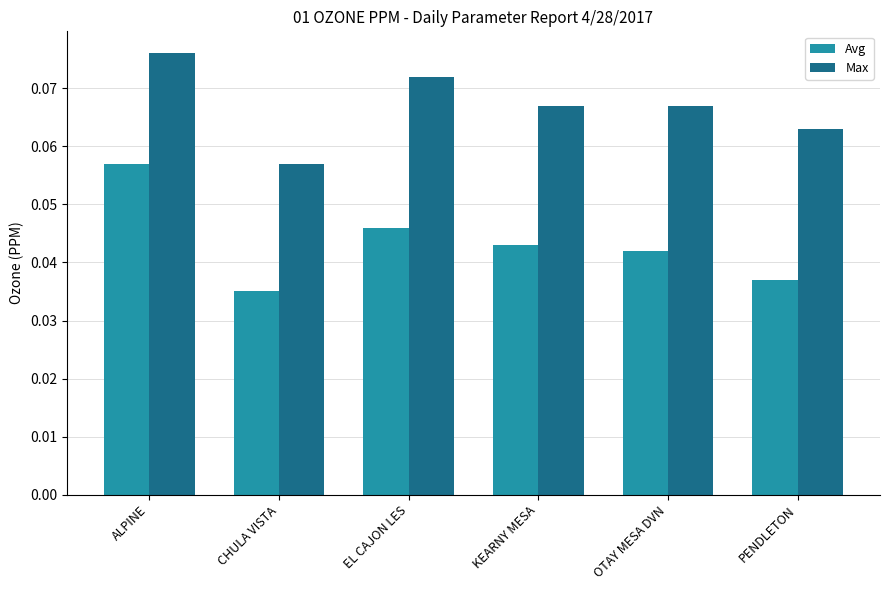

Is the value of Avg at EL CAJON LES greater than the value of Max at EL CAJON LES?

No